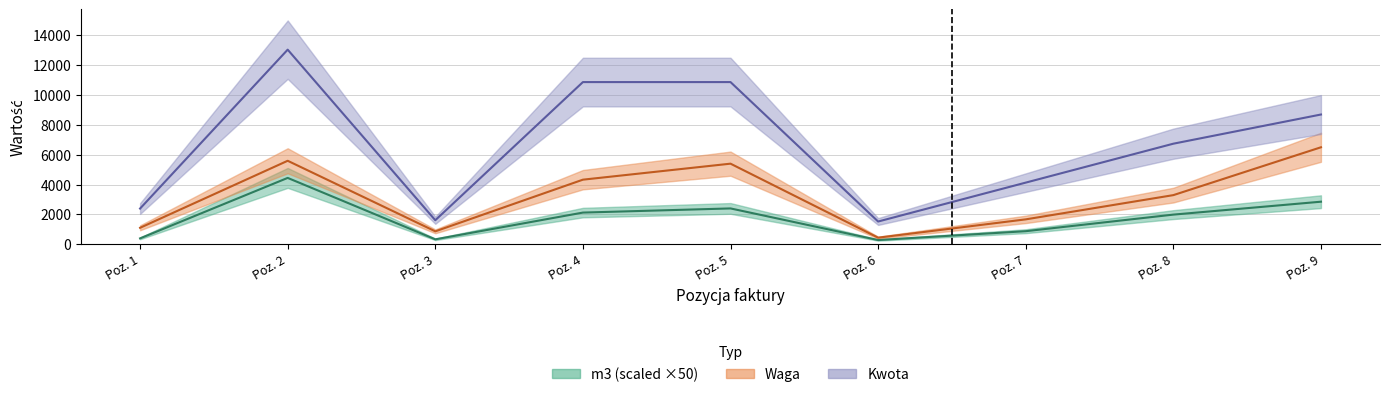

True or false: m3 and Waga intersect in this chart.

False